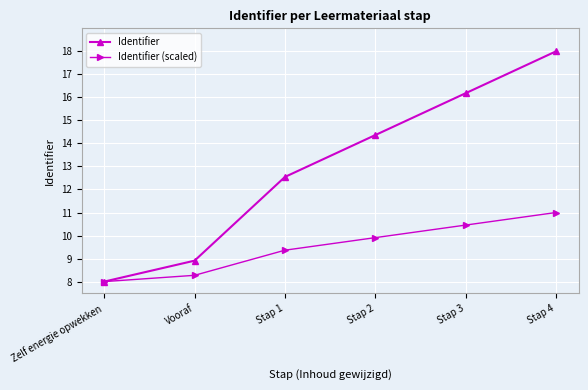

Reading left to right, list all the values displayed in this chart.

Identifier: Zelf energie opwekken=8.0	Vooraf=8.9	Stap 1=12.5	Stap 2=14.4	Stap 3=16.2	Stap 4=18.0
Identifier (scaled): Zelf energie opwekken=8.0	Vooraf=8.3	Stap 1=9.4	Stap 2=9.9	Stap 3=10.5	Stap 4=11.0